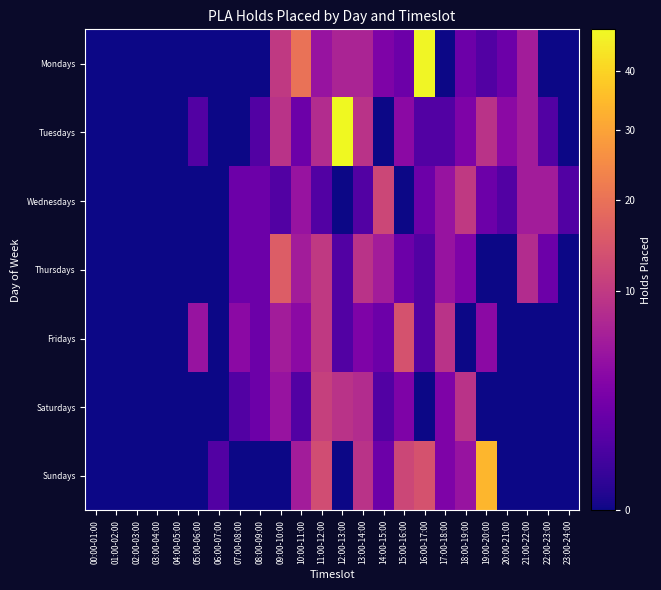

At which category does the chart reach its peak across all series?

12:00-13:00